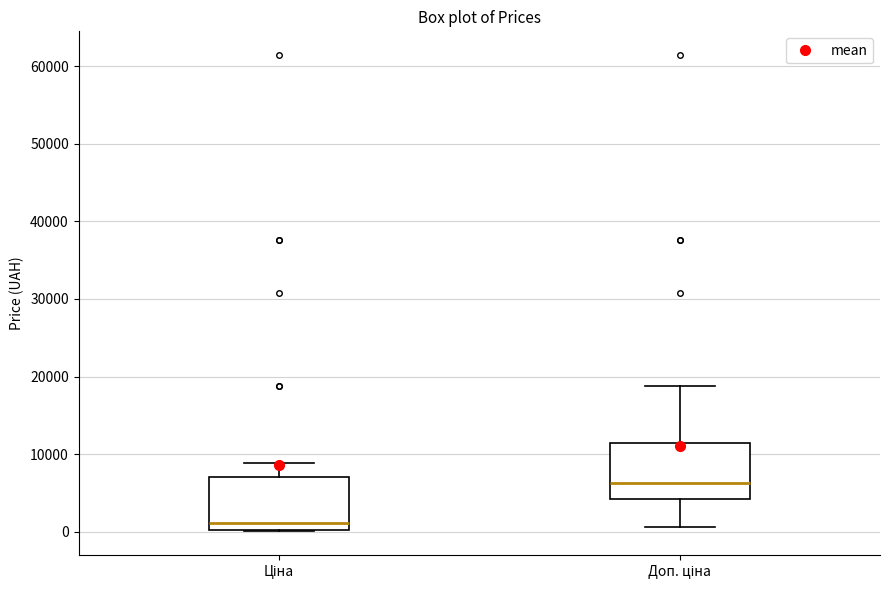

Reading left to right, transcribe this box plot: for each box, give where its median line is, the range the box spans, and where its two whiskers end, as read against the y-axis. The values are not printed on the chart, so give them approximately, as read against the axis.

Ціна: median 1000, box 0 to 7000, whiskers 0 to 9000
Доп. ціна: median 6000, box 4000 to 11000, whiskers 1000 to 19000